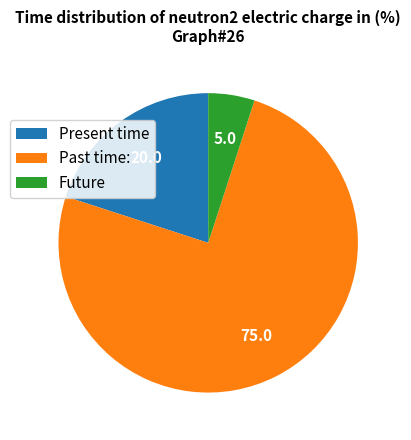

Is the sum of Future and Past time: greater than half?

Yes